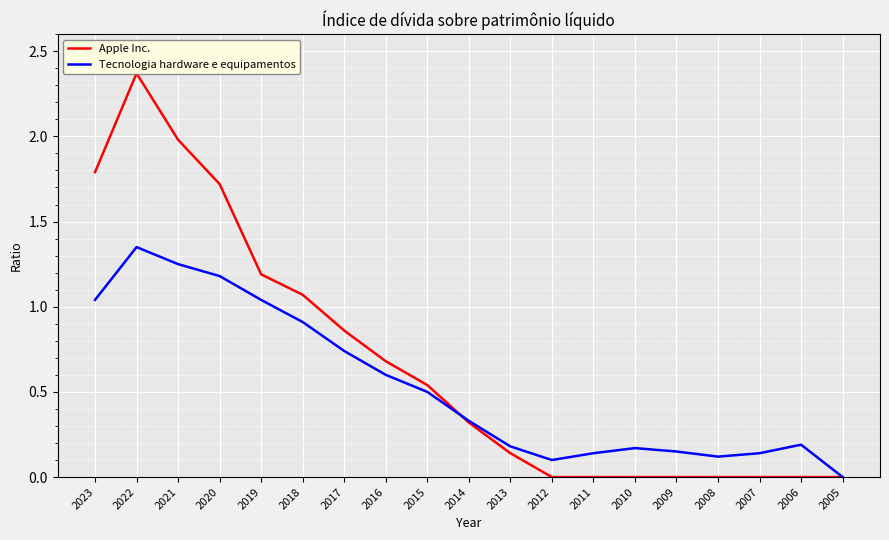

Where is the first local minimum for Tecnologia hardware e equipamentos?

2012